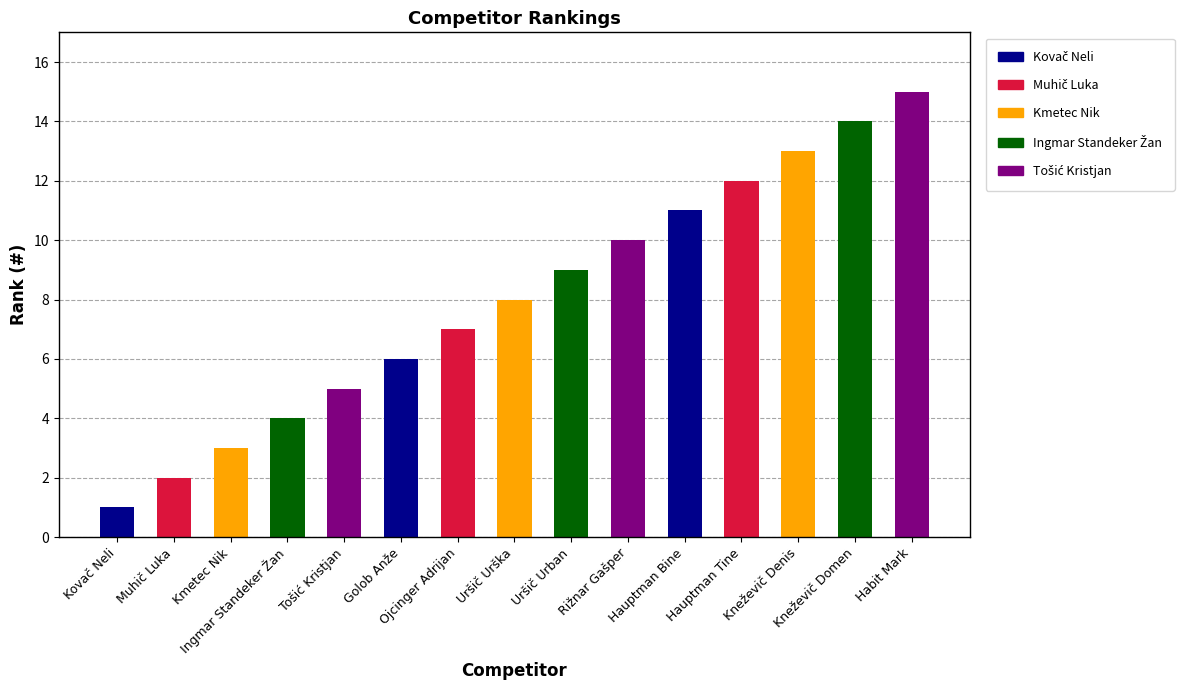

What is the change in value from Hauptman Tine to Kneževič Denis?

+1